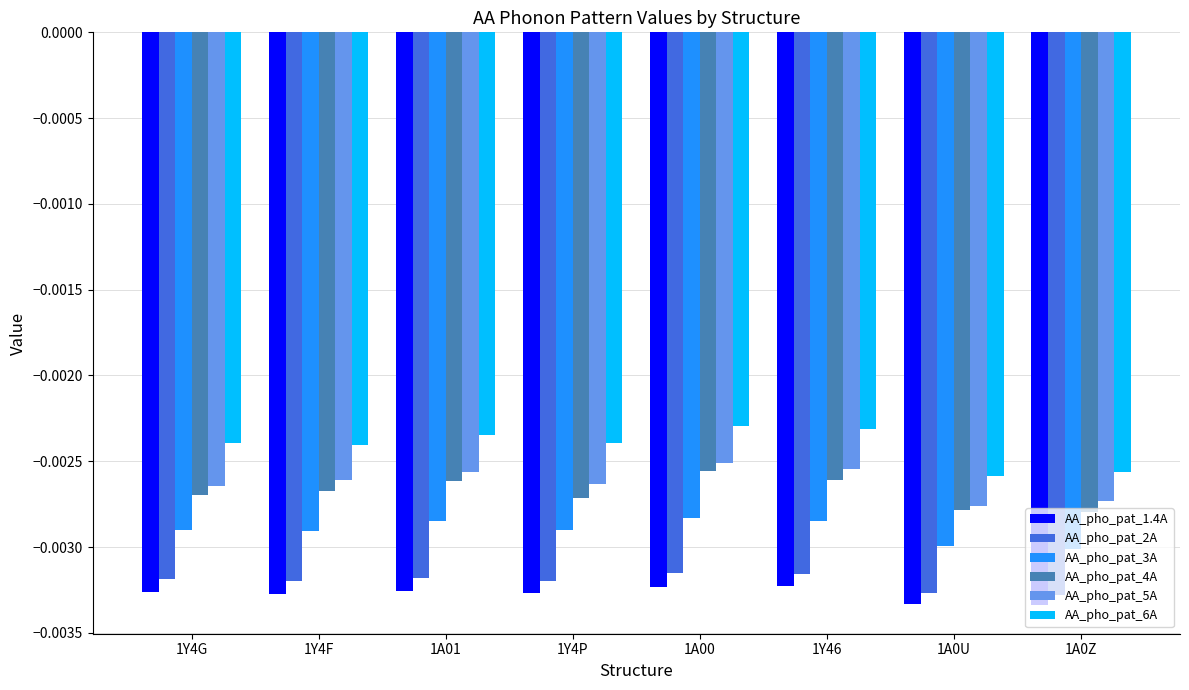

Count the number of categories in the chart.

8